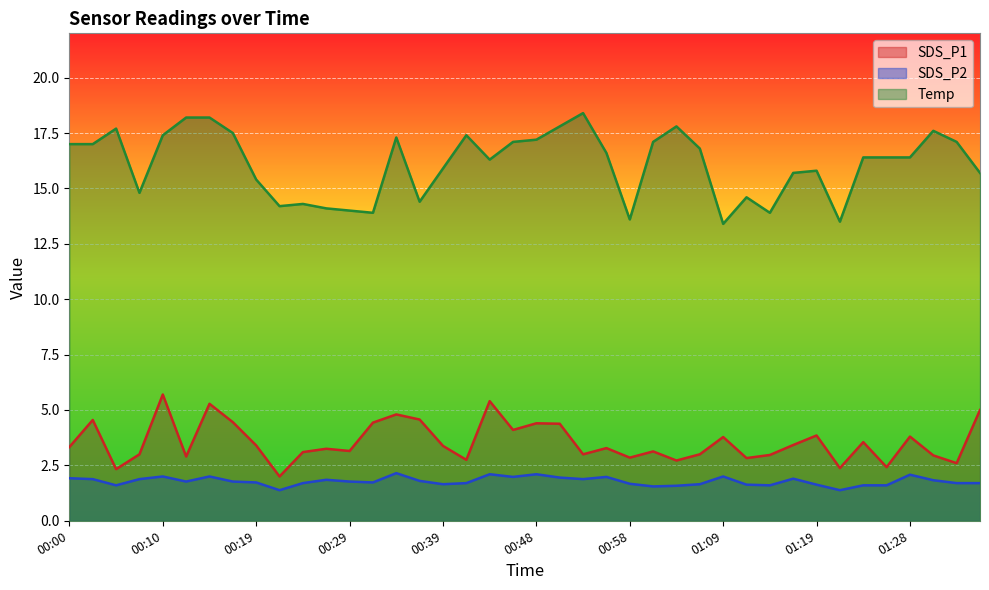

How many lines are shown in the chart?

3